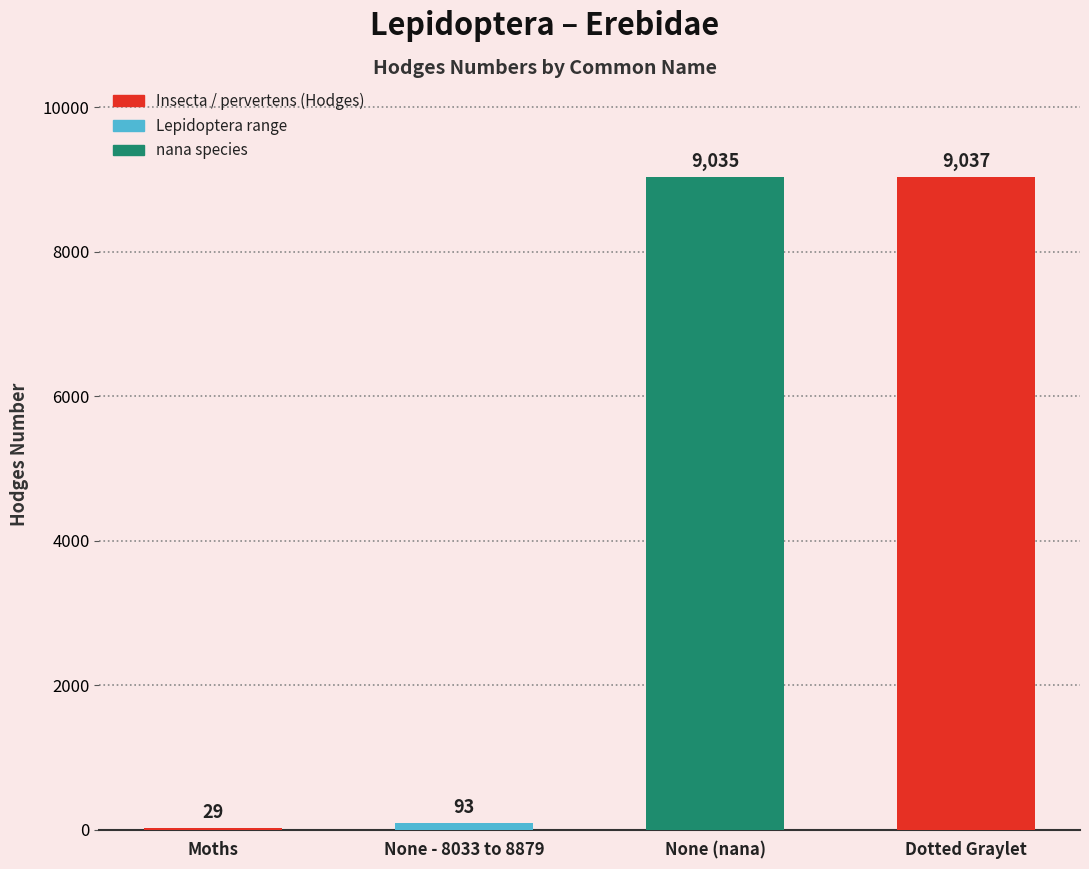

The chart shows a value of 12839.9 at None (nana). True or false?

False